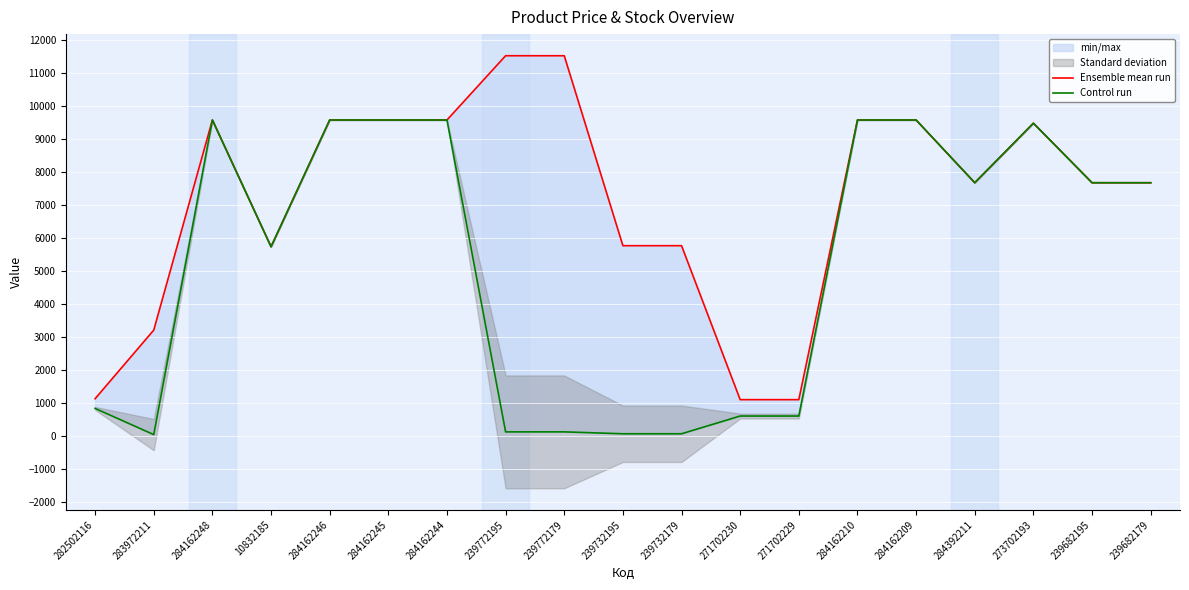

How many data points in Ensemble mean run are above 7680?

12